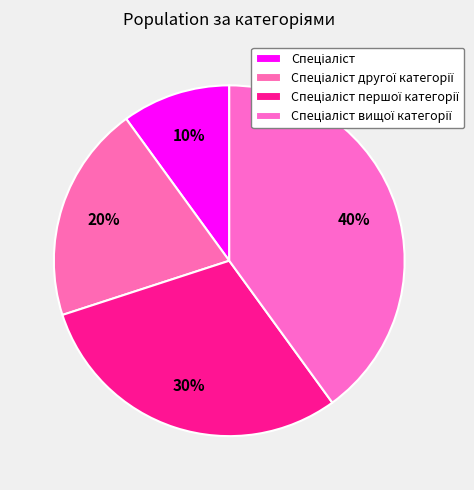

To the nearest percent, what is the combined percentage of Спеціаліст другої категорії and Спеціаліст?

30%